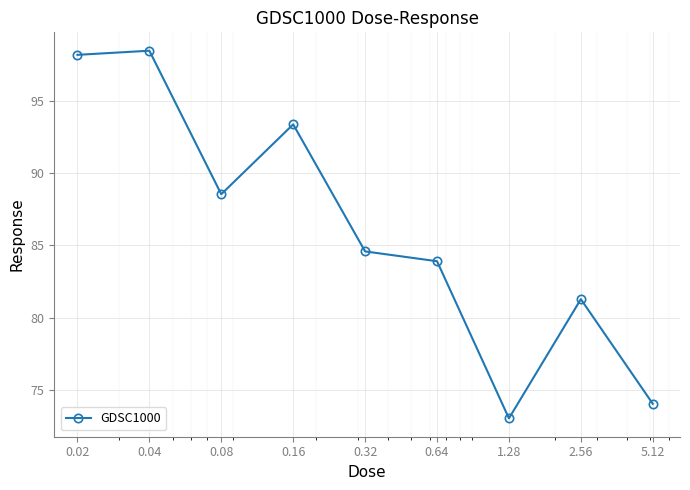

Does the chart display data point markers on the line(s)?

Yes